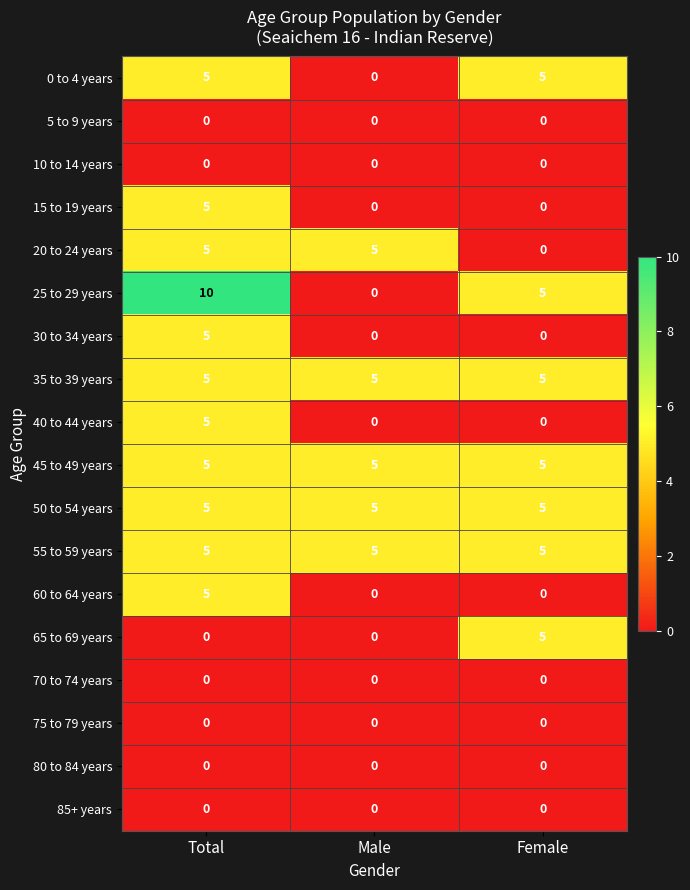

What is the sum of the 45 to 49 years values at Male and Female?

10